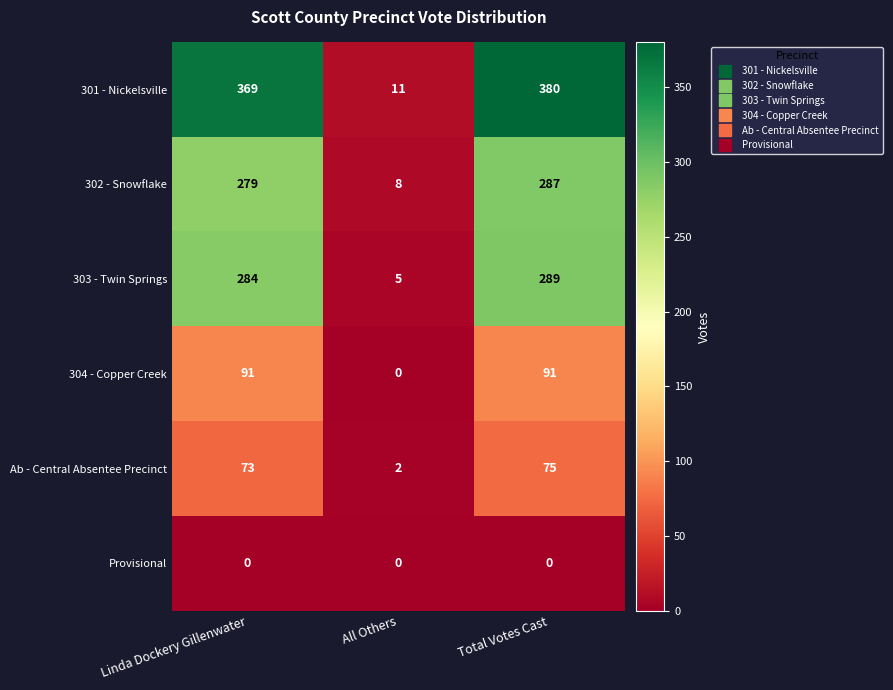

What is the difference between the maximum and minimum values in the 302 - Snowflake series?

279